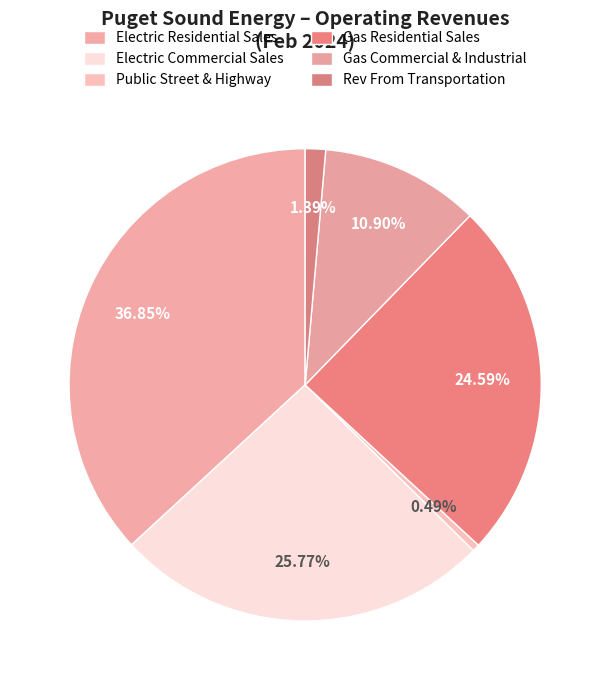

True or false: Gas Commercial & Industrial accounts for 11% of the total.

True